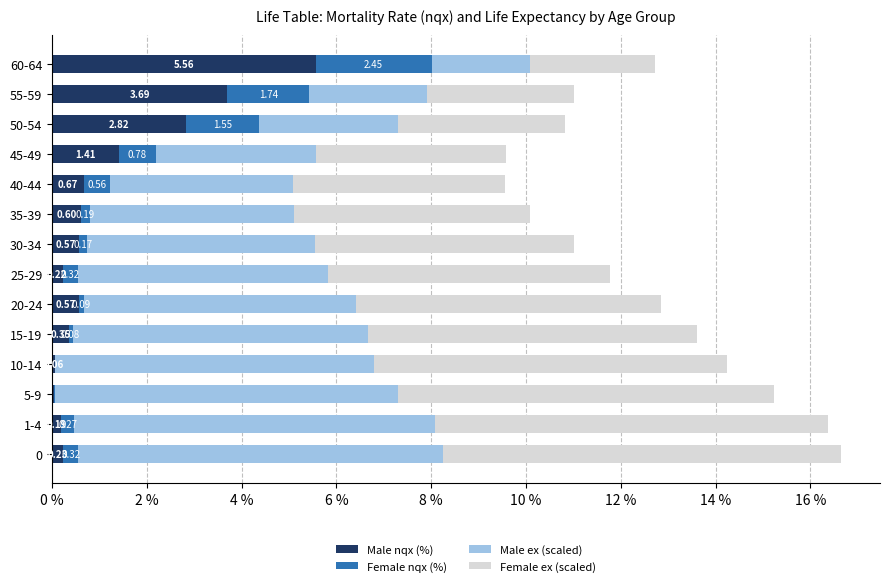

What is the total value across all series at 45-49?

9.6